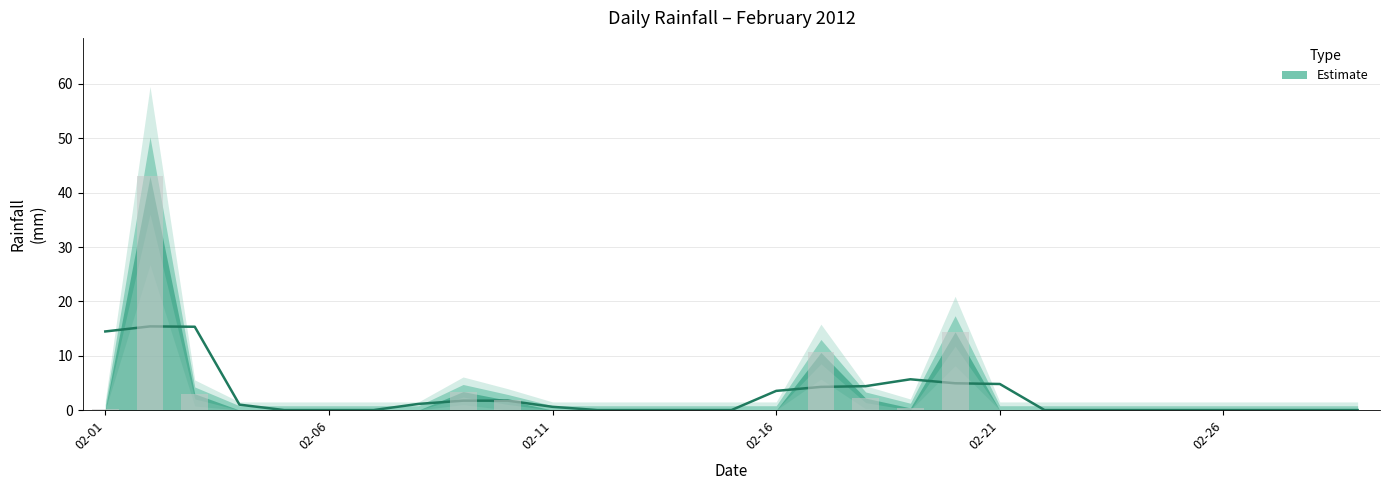

Between 2012-02-25 and 2012-02-20, which is larger?

2012-02-20